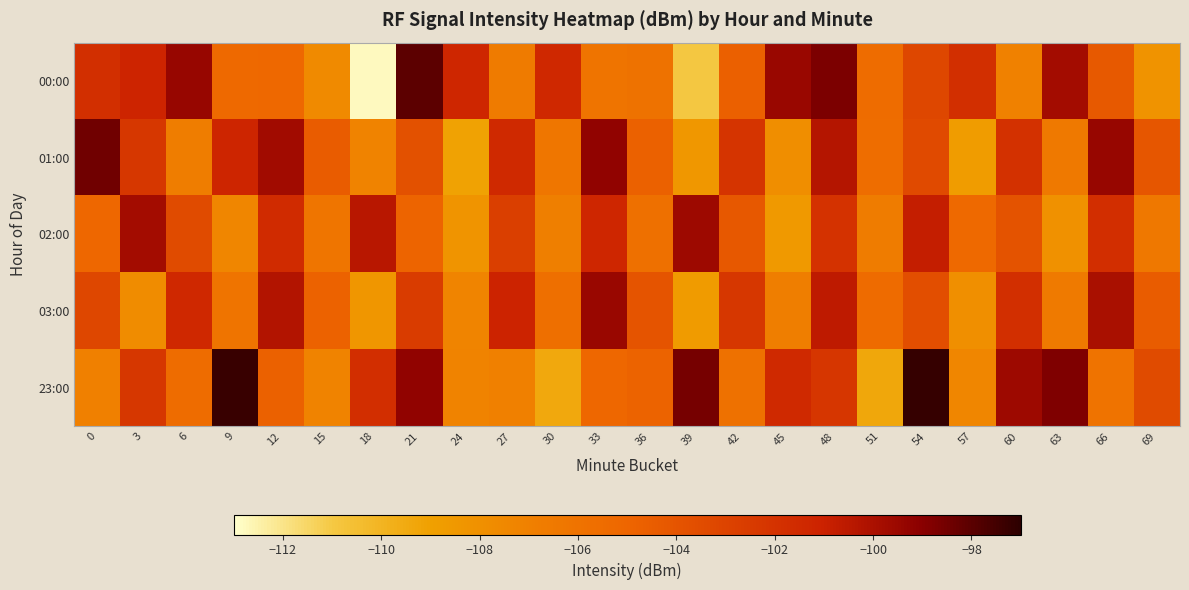

Which series has the widest spread of values?

00:00